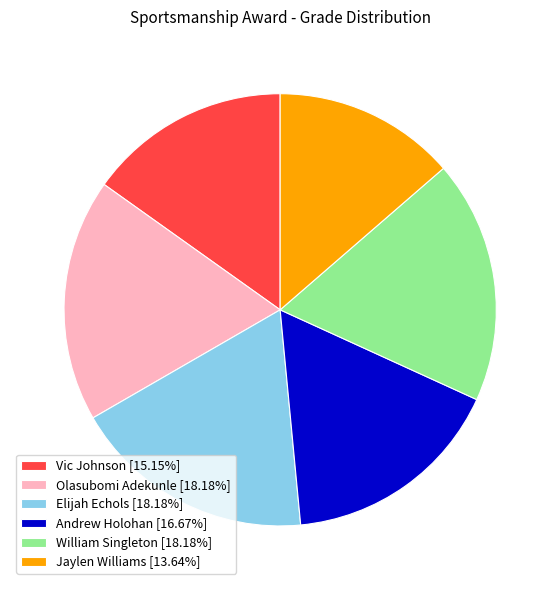

Is the sum of William Singleton and Vic Johnson greater than half?

No